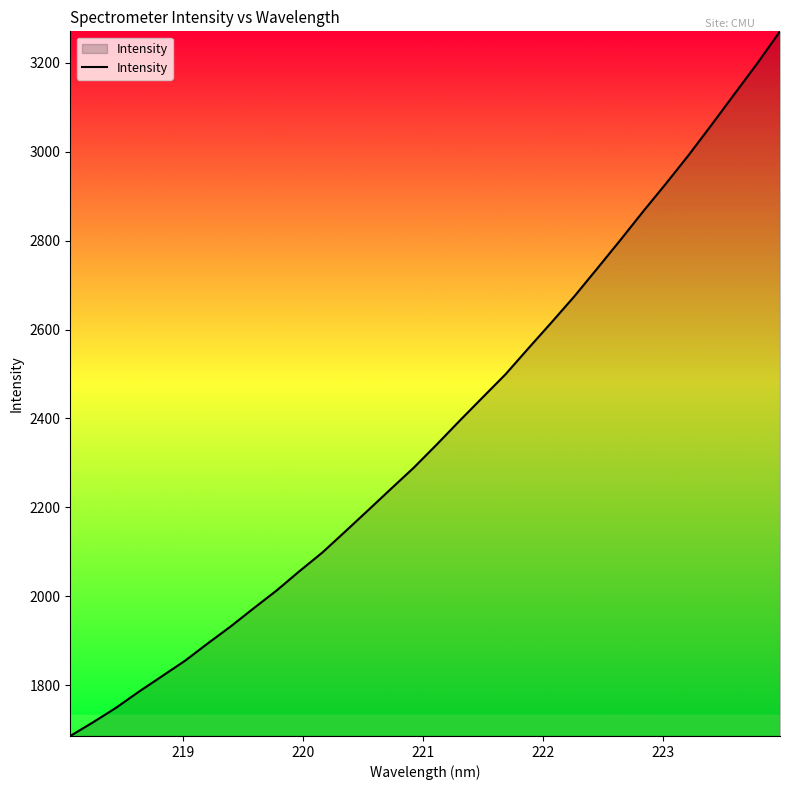

What is the difference between the maximum and minimum values?

1585.2